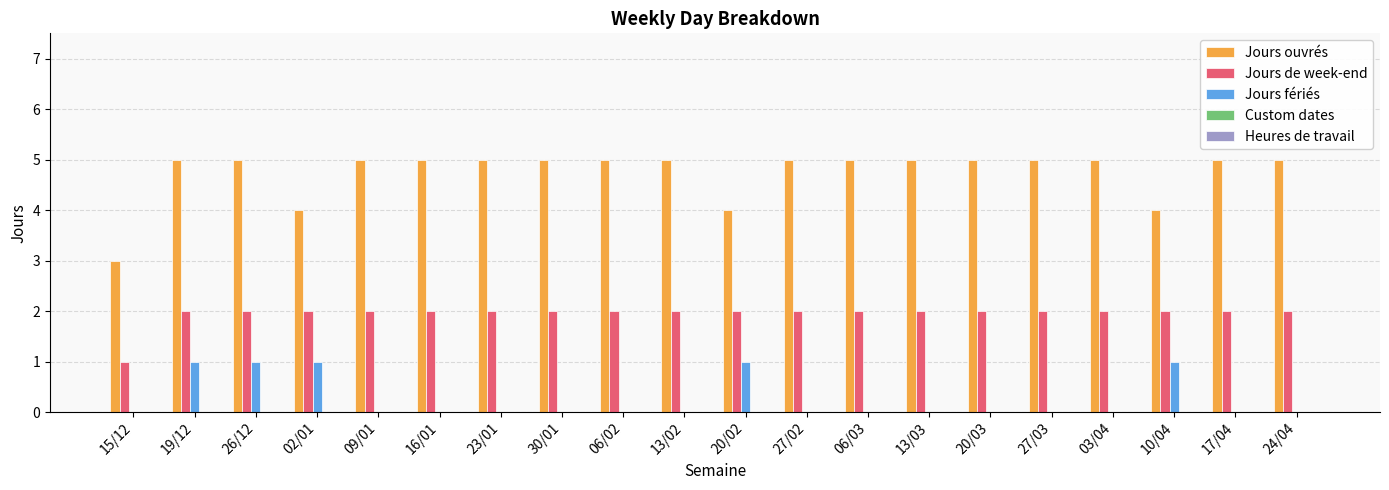

What is the sum of all Jours ouvrés values?

95